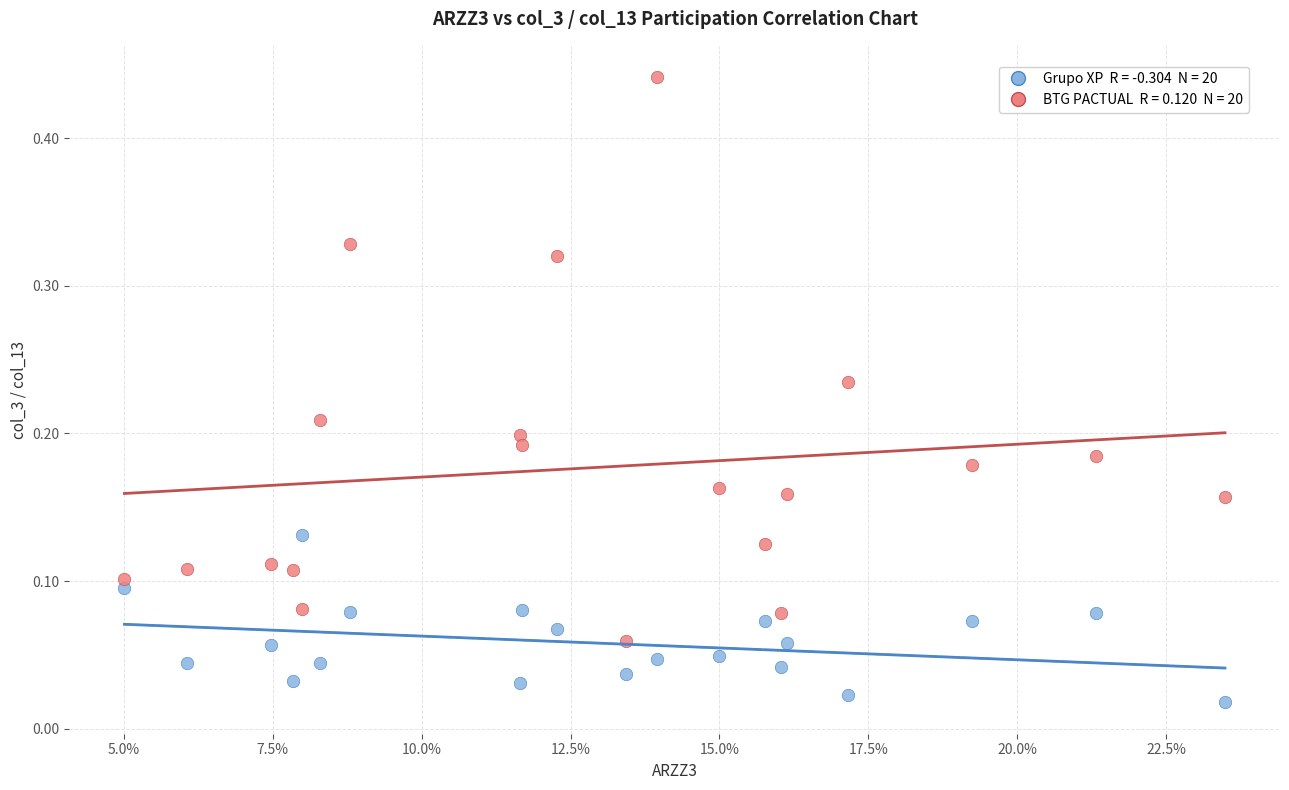

How many data points are displayed?

40